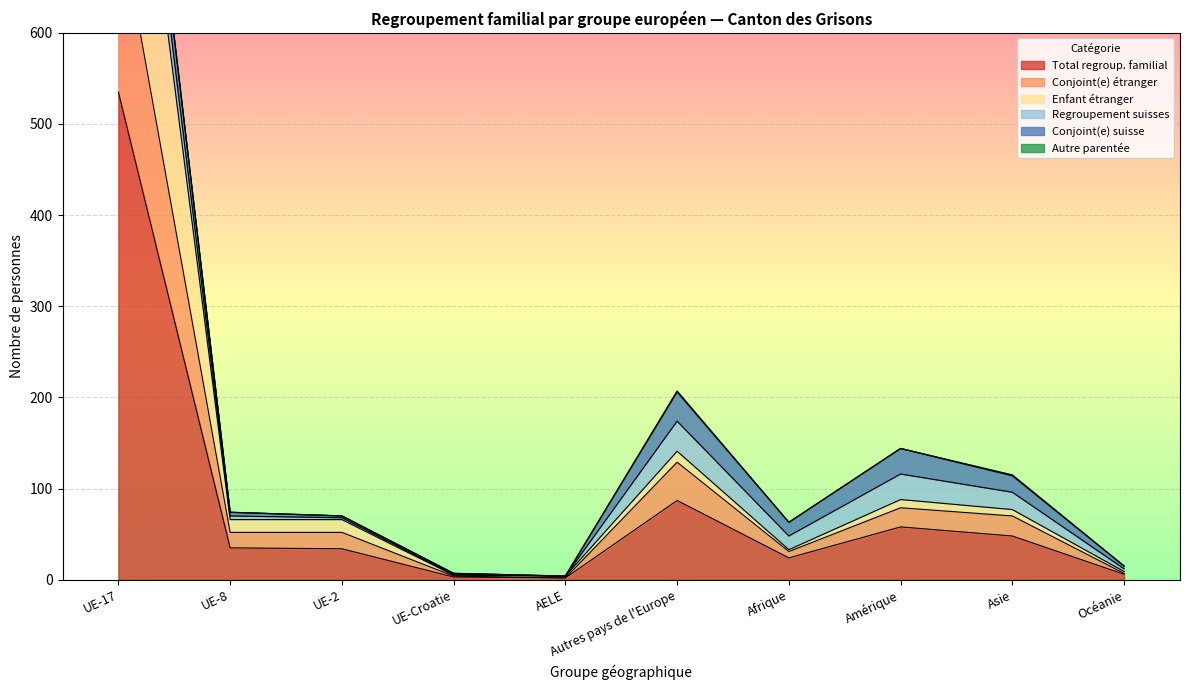

What is the sum of all Conjoint(e) étranger values?

1159